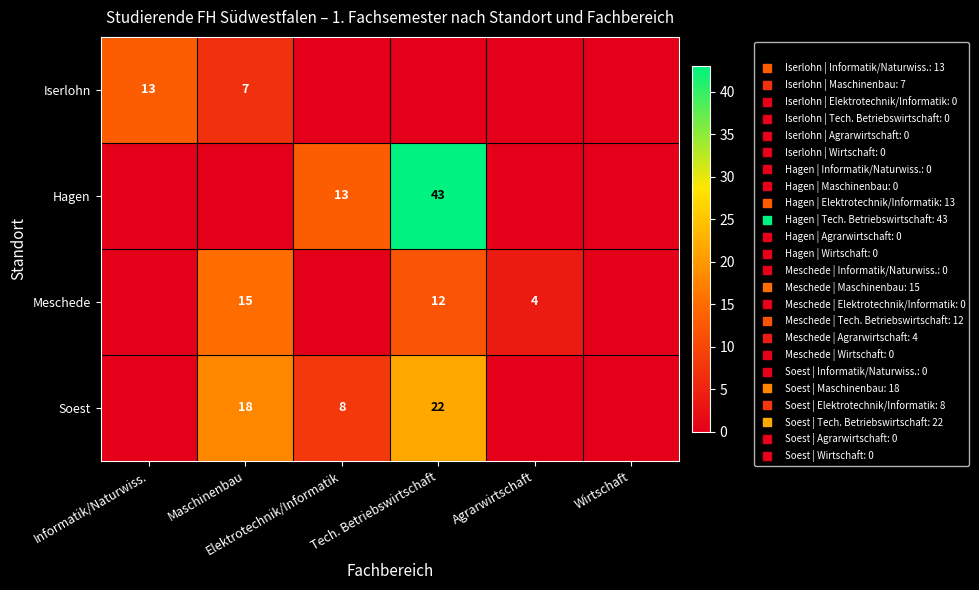

Count the number of data series in this chart.

4